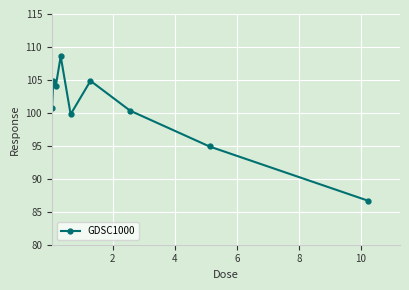

What is the sum of all values?

904.8